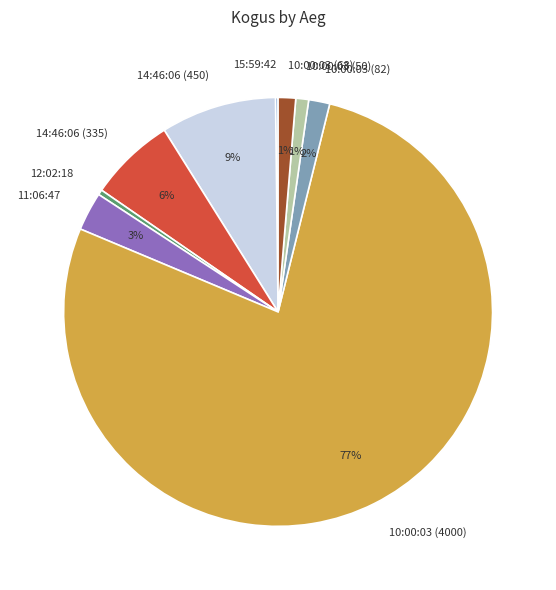

The 14:46:06 (450) slice represents 1% of the pie. True or false?

False